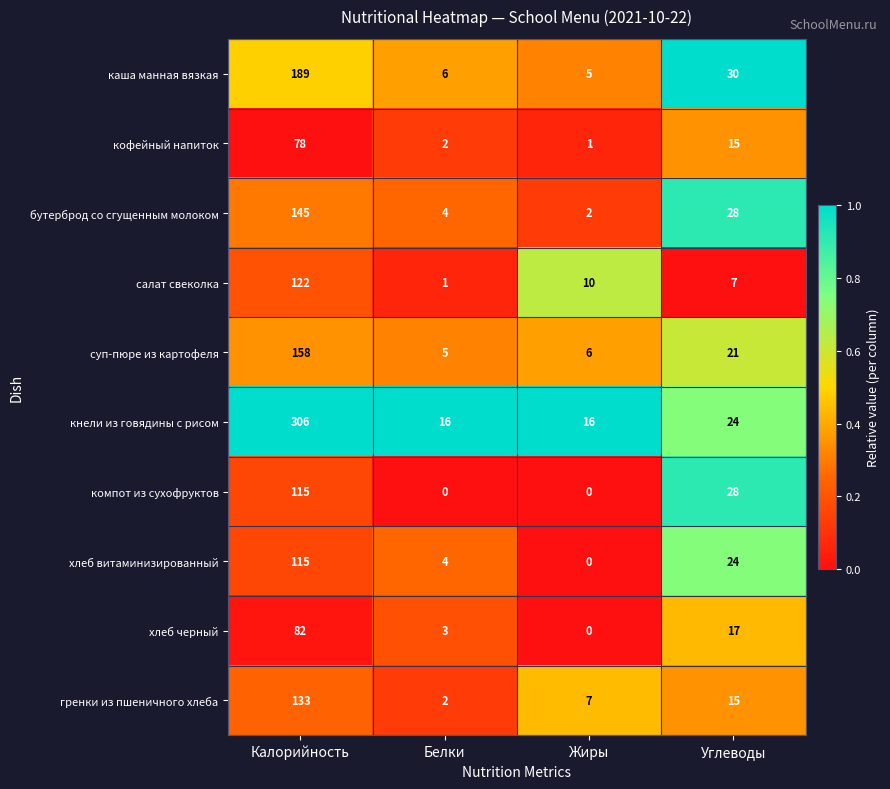

At which category is the sum across all series the highest?

Калорийность